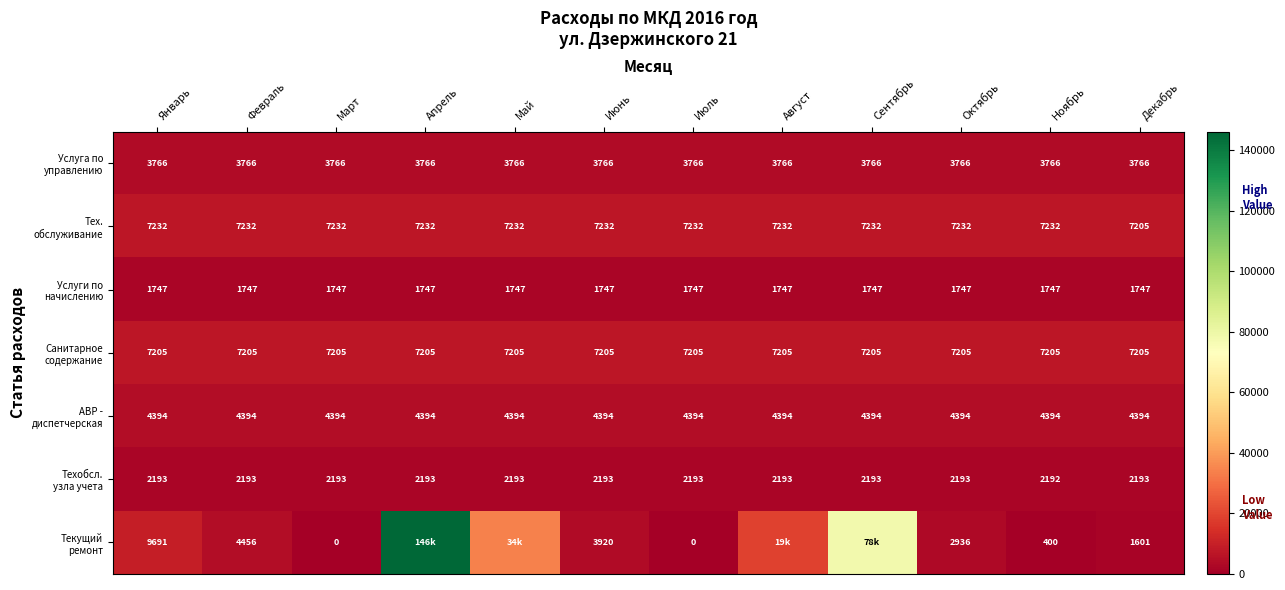

What value does the Тех. обслуживание series have at Январь?

7231.9